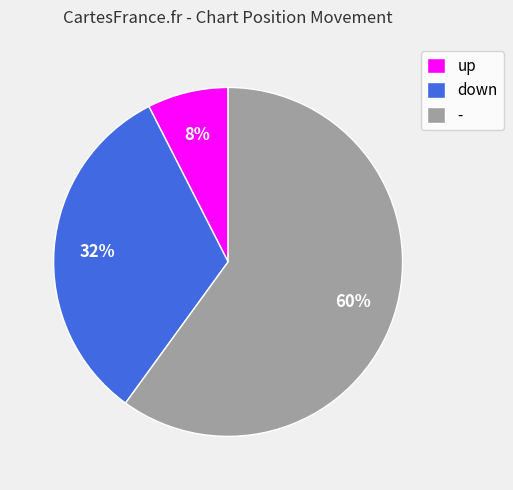

Rank the categories by value from highest to lowest.

-, down, up